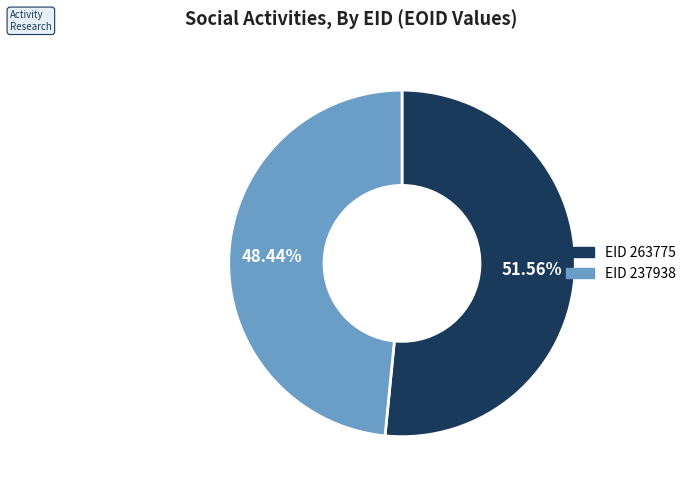

Is there a majority slice in this chart?

Yes